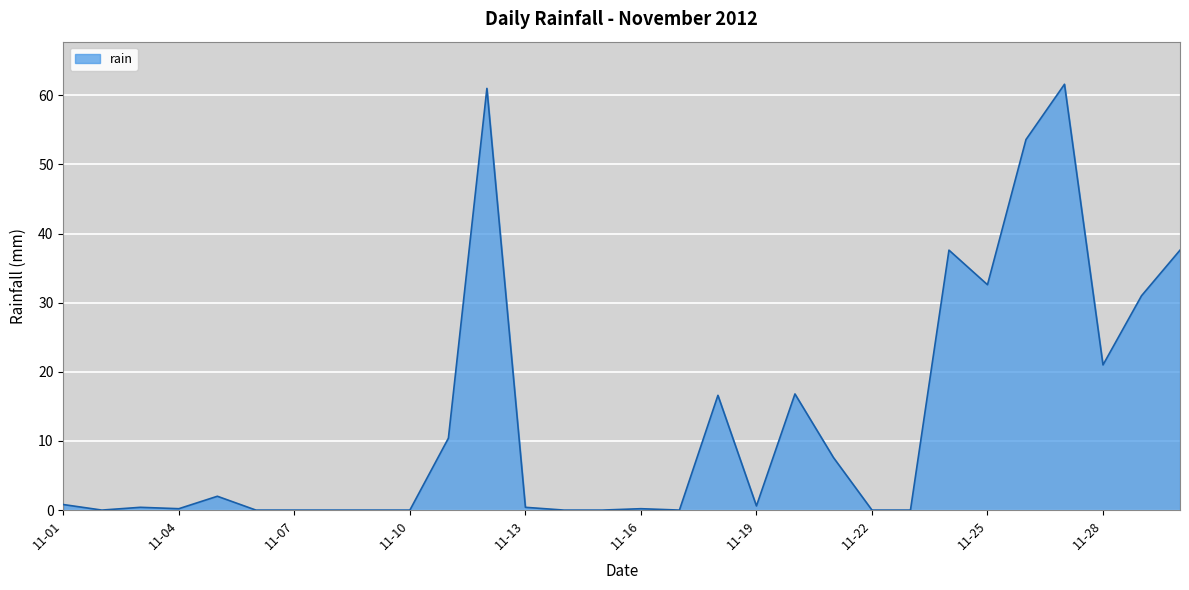

What is the greatest value displayed?

61.6